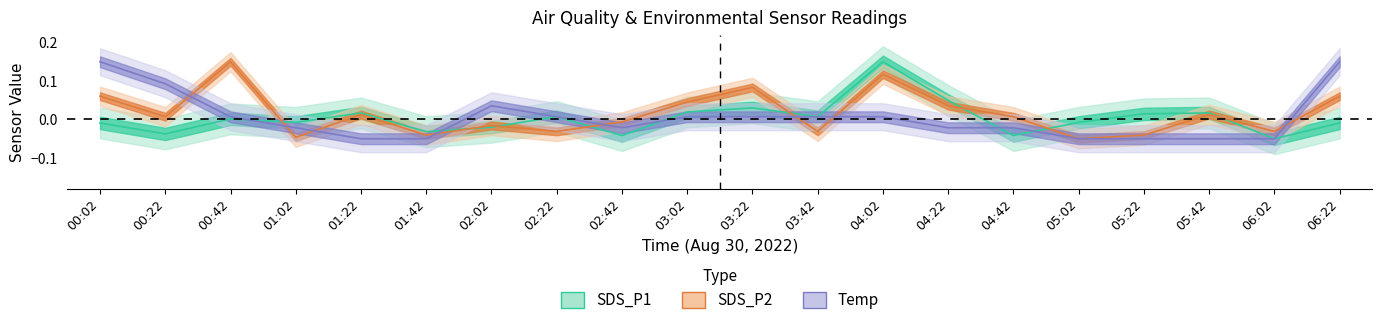

What is the spread (max minus min) of values at 03:22?

0.1